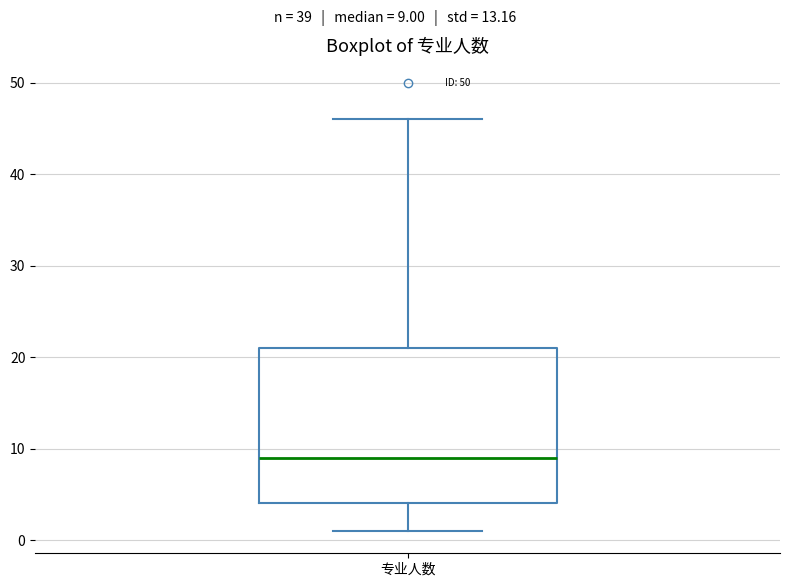

Transcribe this box plot: give where the median line is, the range the box spans, and where the two whiskers end, as read against the y-axis. The values are not printed on the chart, so give them approximately, as read against the axis.

median 9, box 4 to 21, whiskers 1 to 46